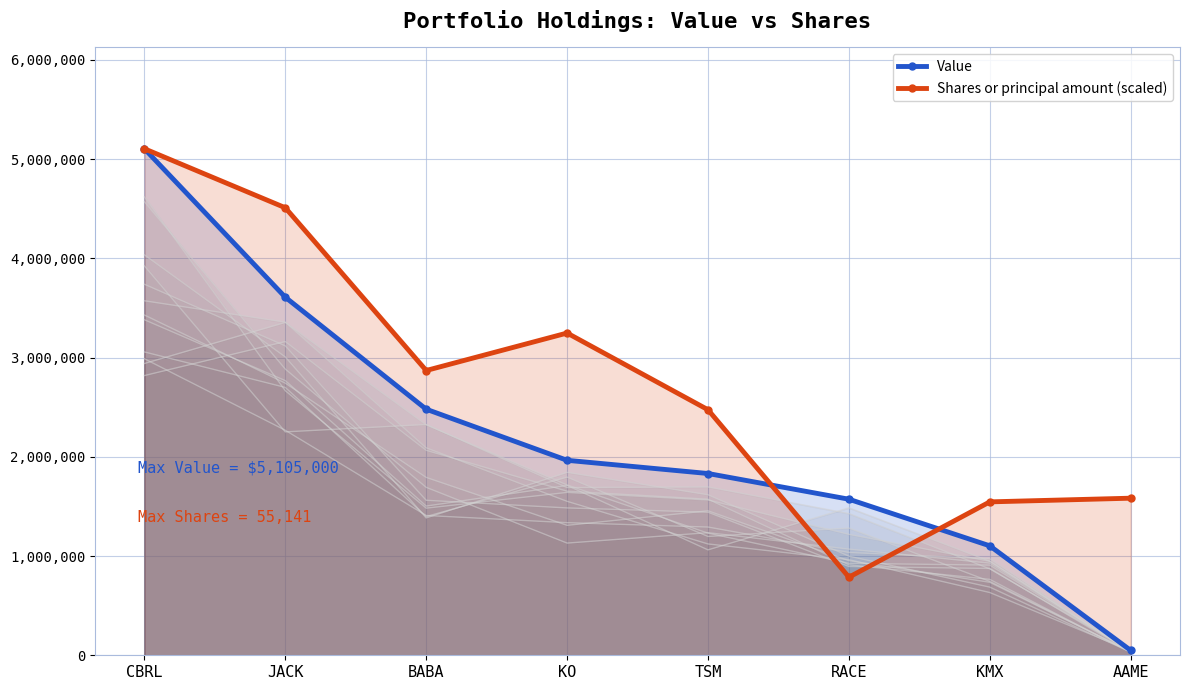

Reading left to right, list all the values displayed in this chart.

Value: 5105000.0	3608468.0	2480000.0	1965000.0	1832000.0	1573000.0	1103000.0	49000.0
Shares or principal amount (scaled): 5105000.0	4510260.7	2870006.0	3247735.8	2474500.6	786937.1	1546100.0	1583224.9